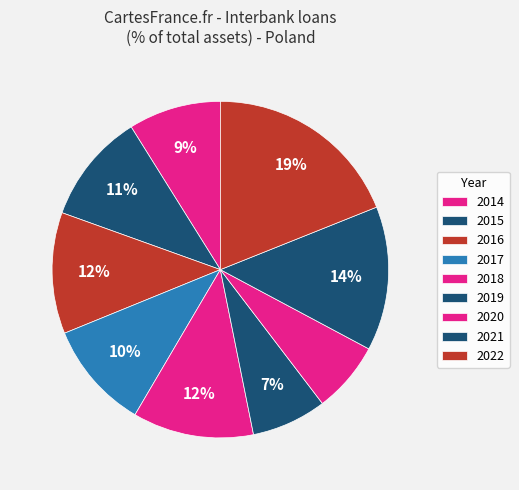

How many segments does this pie chart have?

9